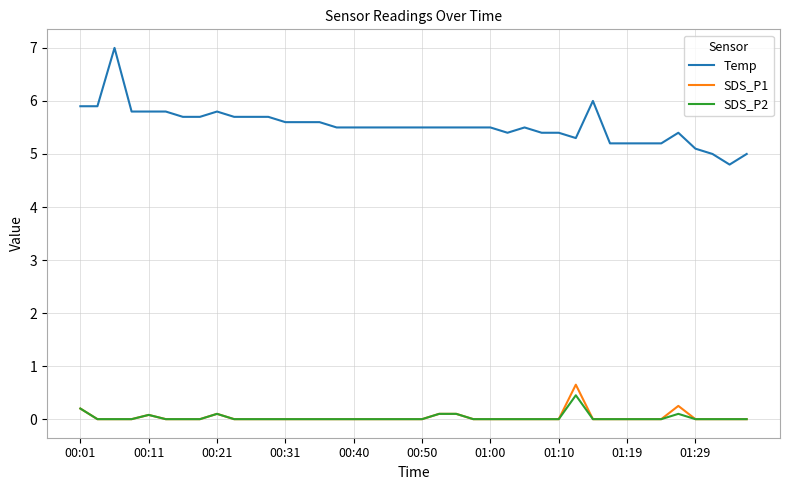

True or false: Temp and SDS_P1 intersect in this chart.

False